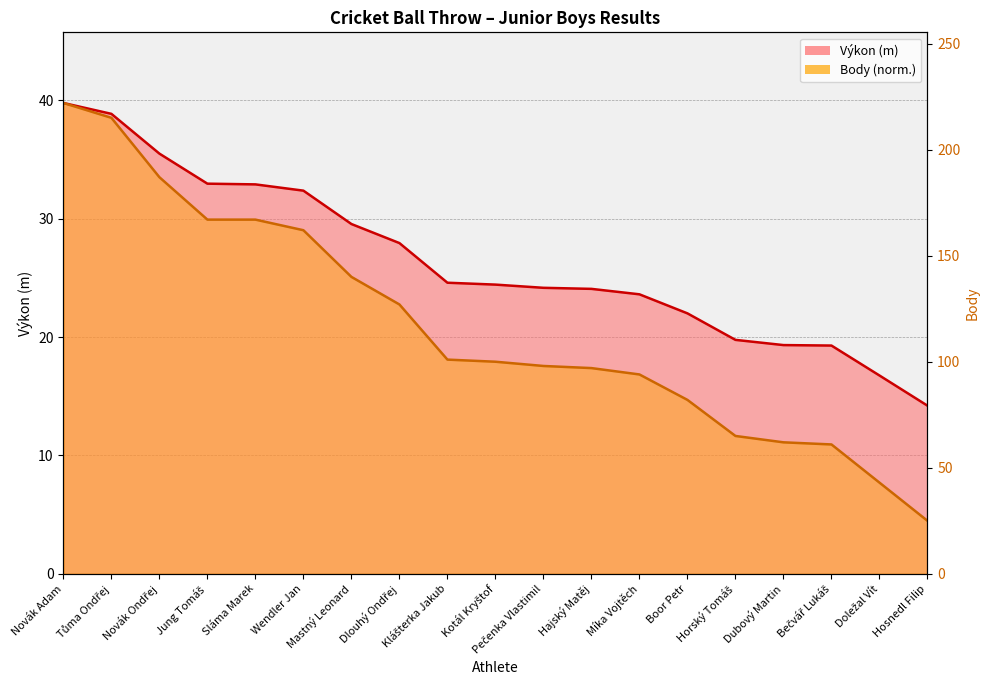

Where is Výkon nearest to the value 27?

Dlouhý Ondřej